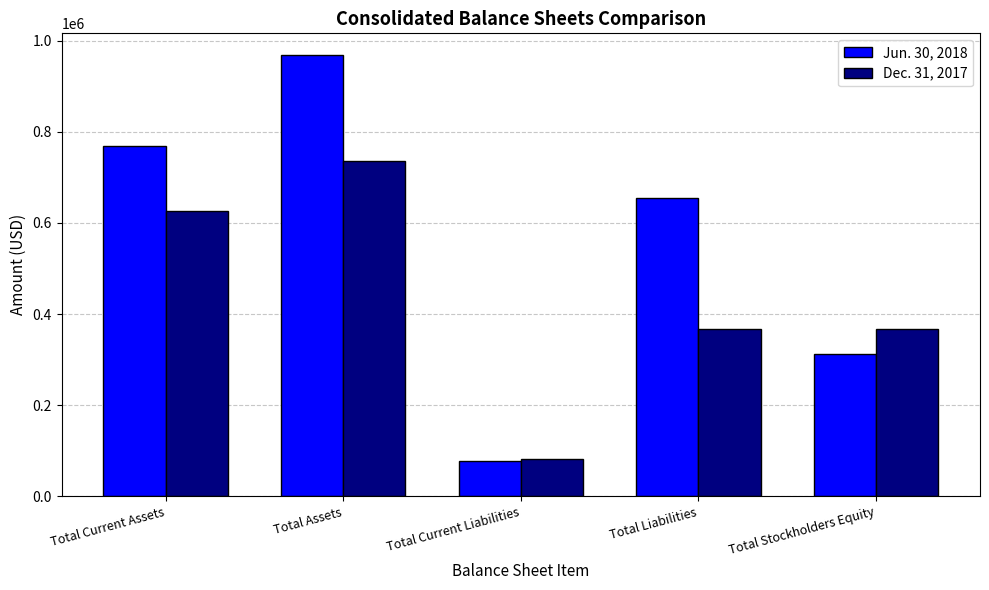

Which category has the highest value in the Dec. 31, 2017 series?

Total Assets